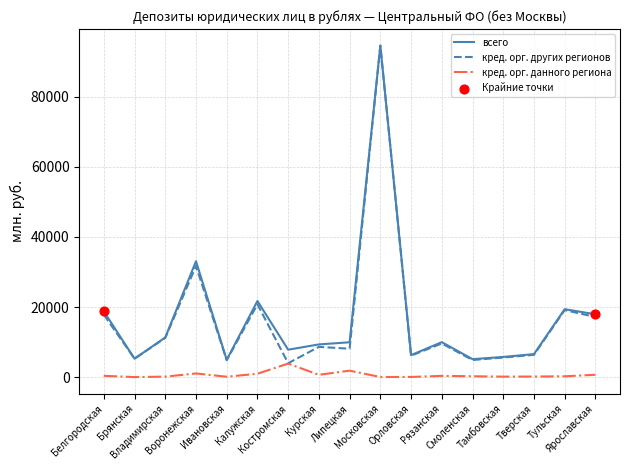

What is the highest value of the всего series?

94643